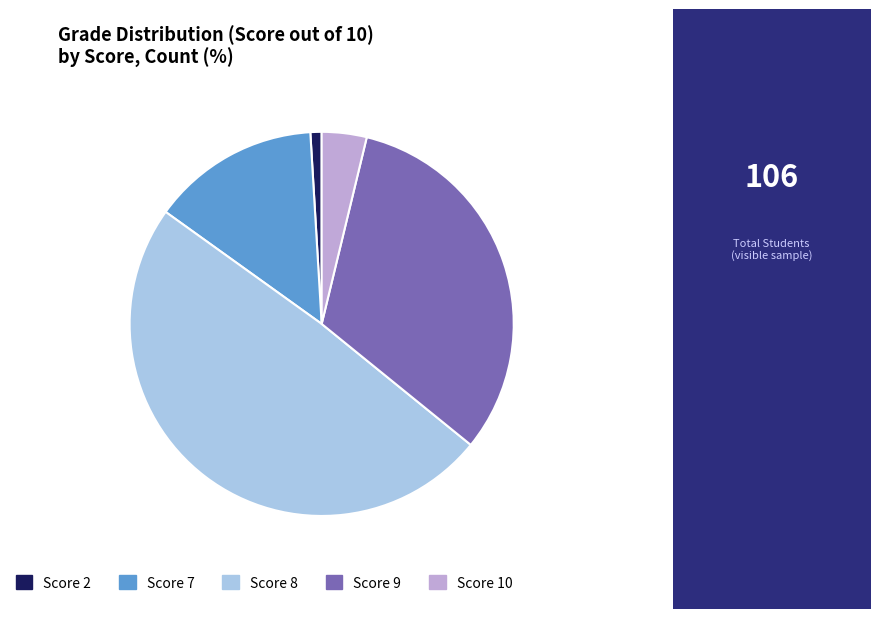

Is there any slice that represents more than half of the pie?

No